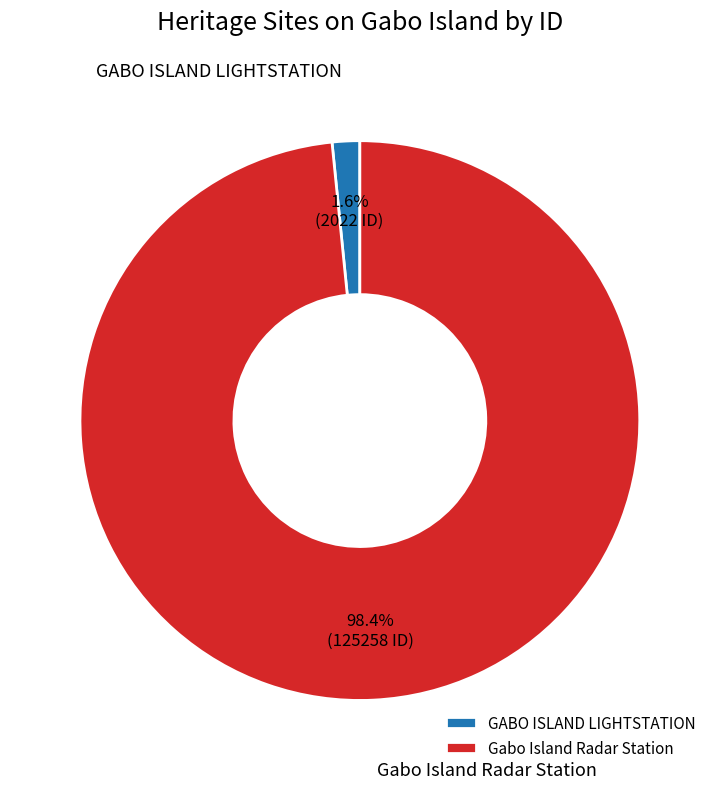

Between GABO ISLAND LIGHTSTATION and Gabo Island Radar Station, which is larger?

Gabo Island Radar Station